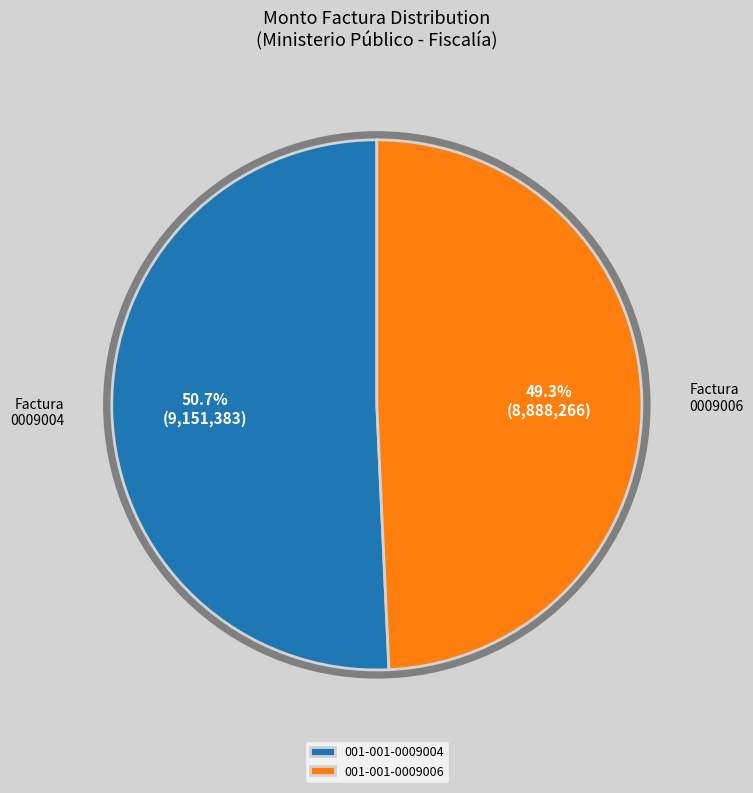

Is there any slice that represents more than half of the pie?

Yes